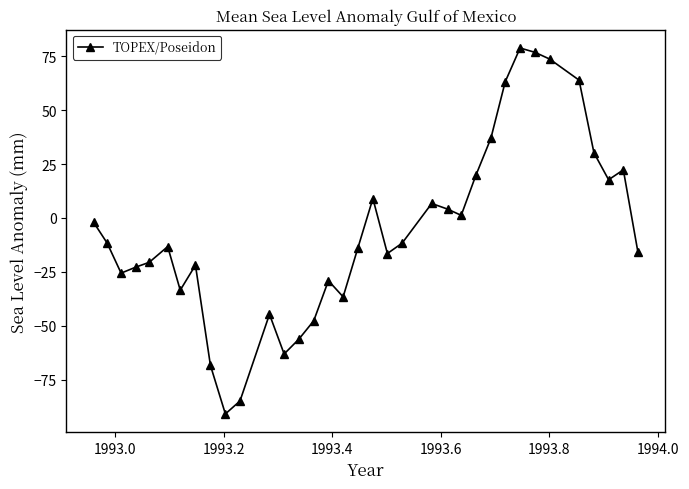

How many distinct data groups are displayed?

1